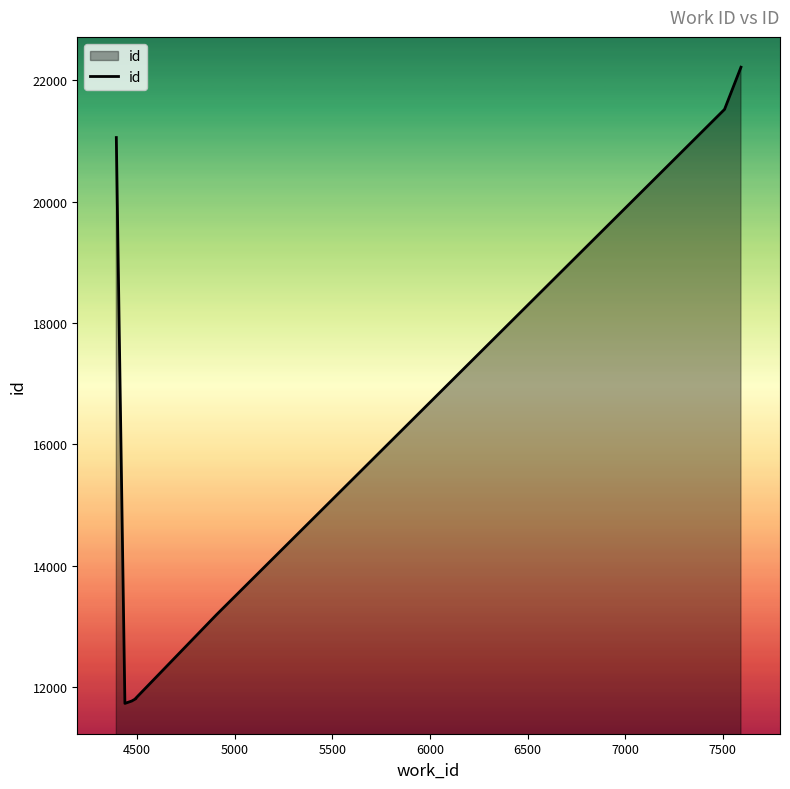

How many data points does each series have?

10